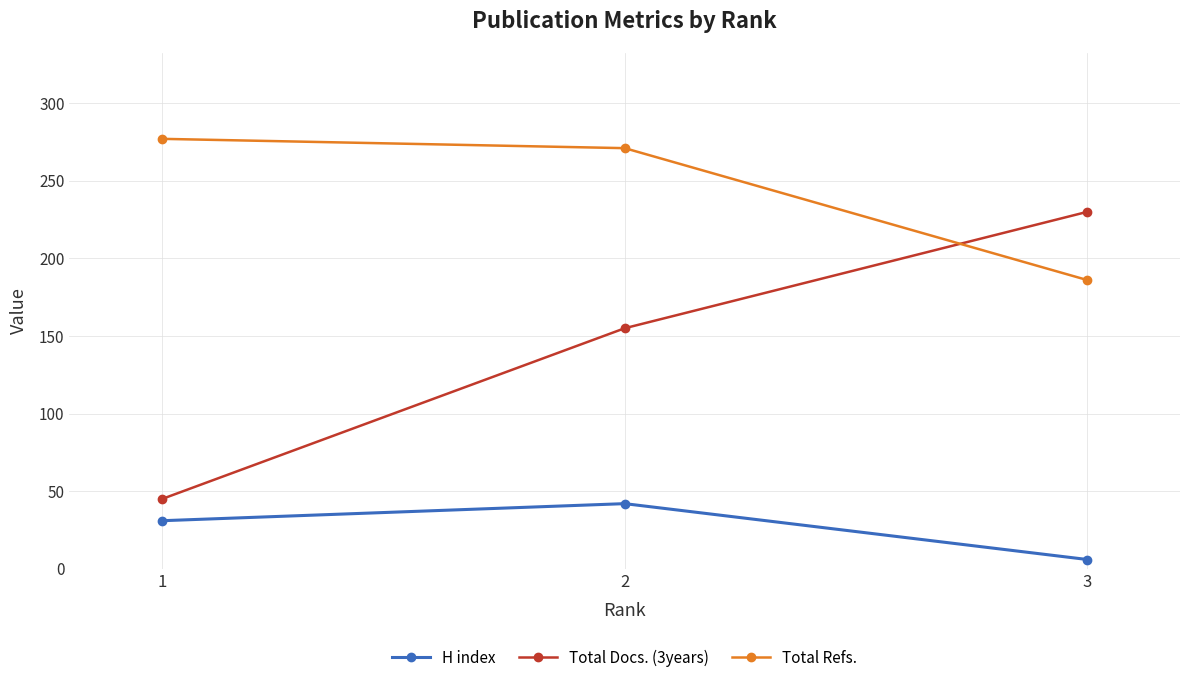

Count the Total Docs. (3years) values in the range 45 to 230.

3